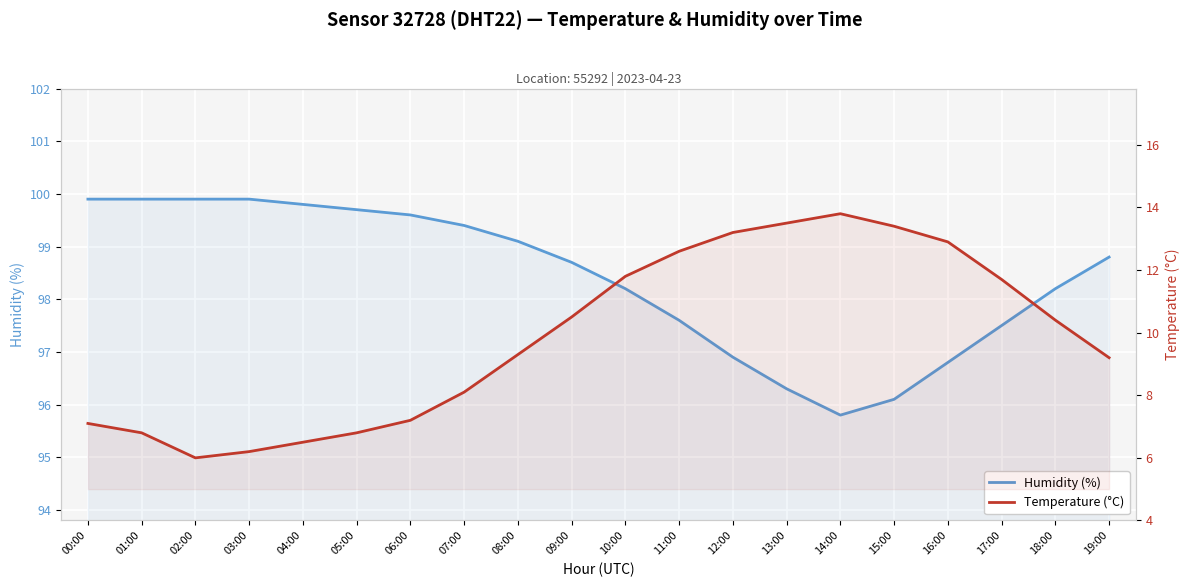

What is the value of the Humidity (%) point at the 8th from the left?

99.4